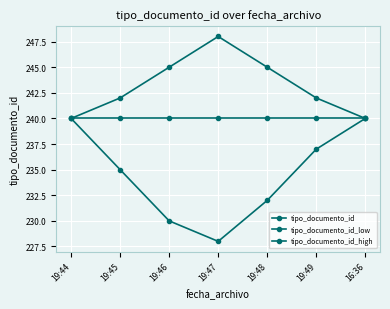

Count the number of data series in this chart.

3